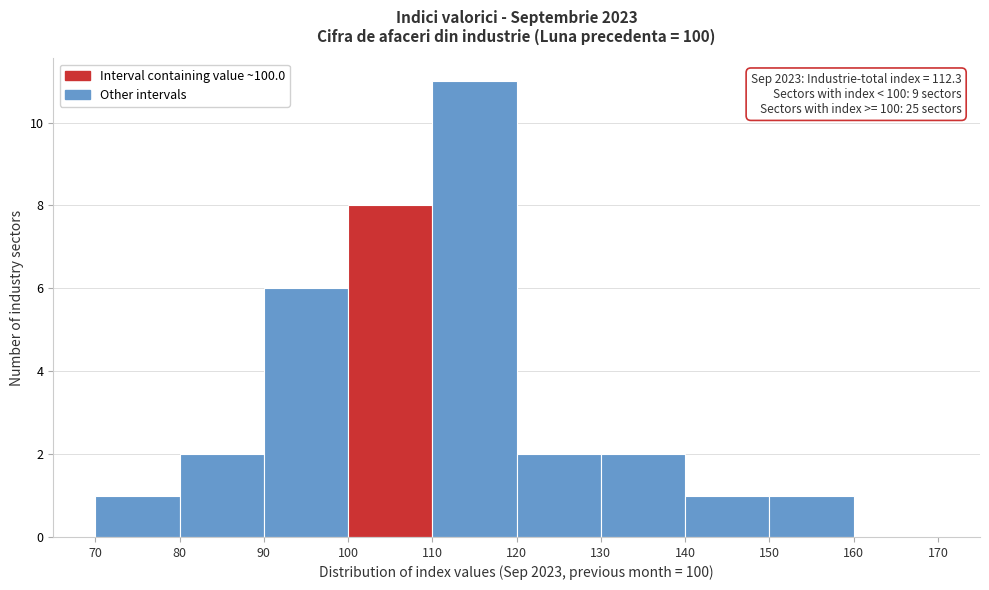

Over which range of the x-axis is the bar tallest?

110 to 120